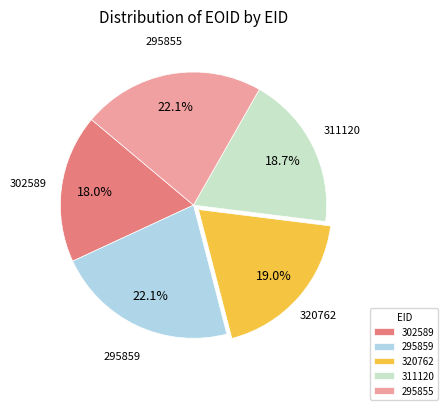

Between 320762 and 302589, which is larger?

320762